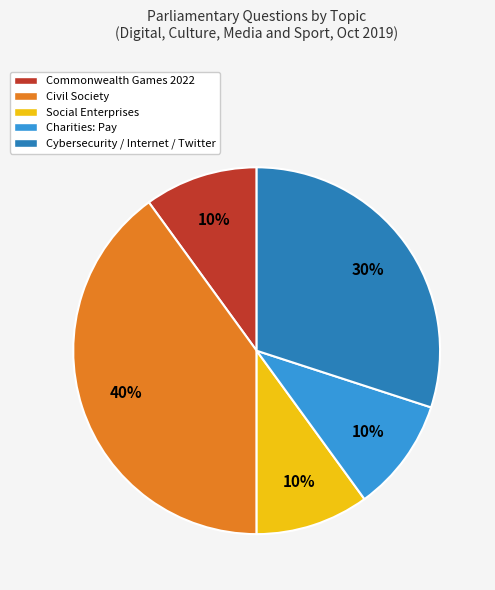

Which slice is the largest?

Civil Society